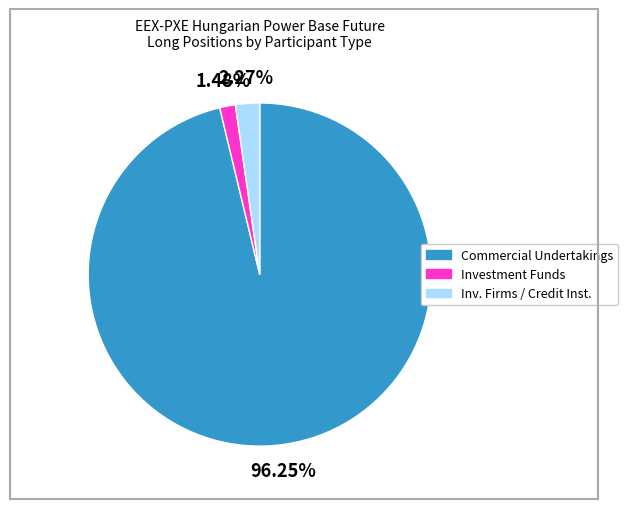

To the nearest percent, what is the difference between the largest and smallest slice percentages?

95%